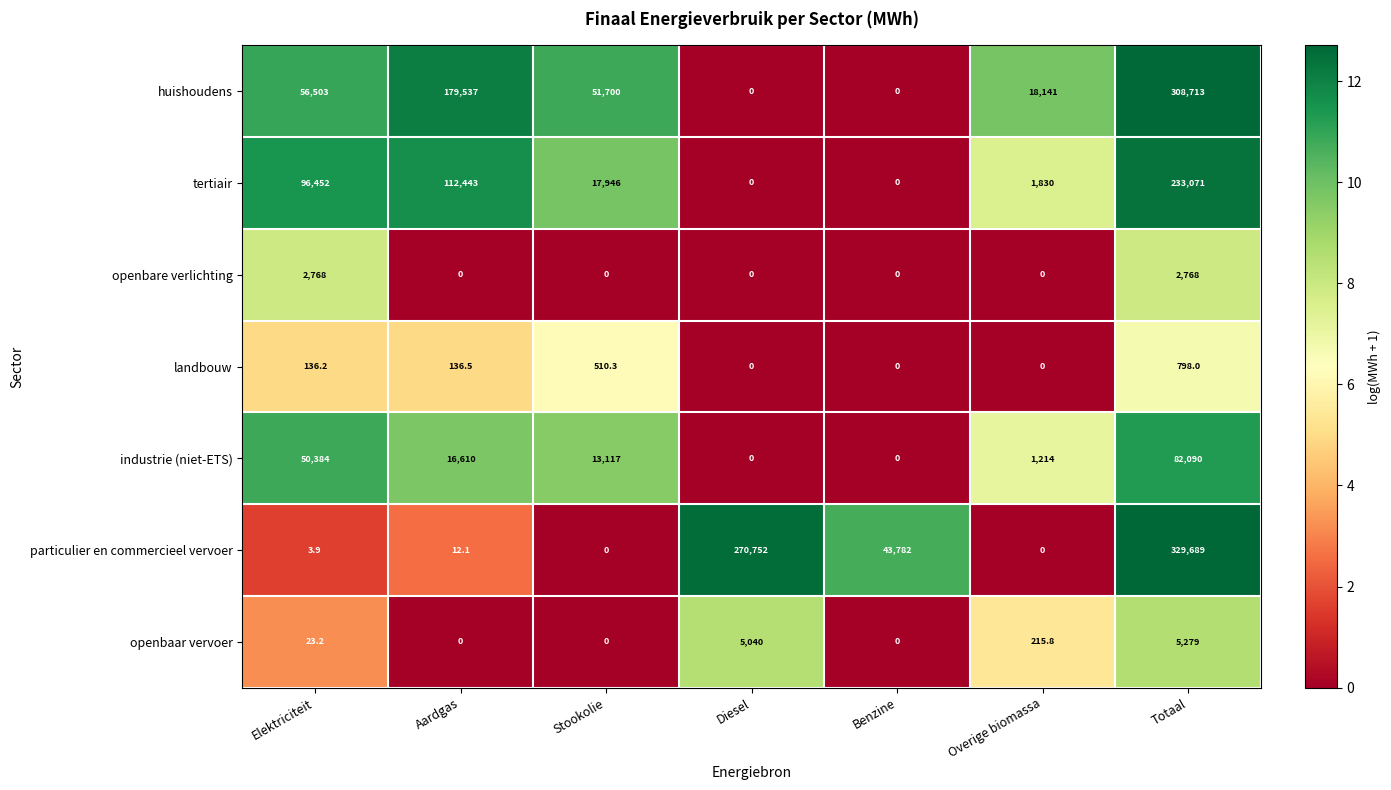

The value of landbouw at Aardgas is 234.3. True or false?

False